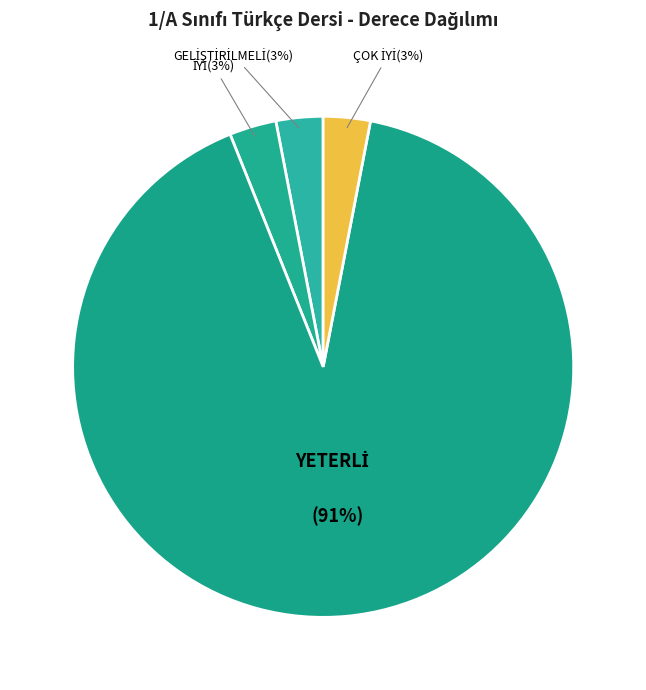

To the nearest percent, what is the average slice percentage?

25%